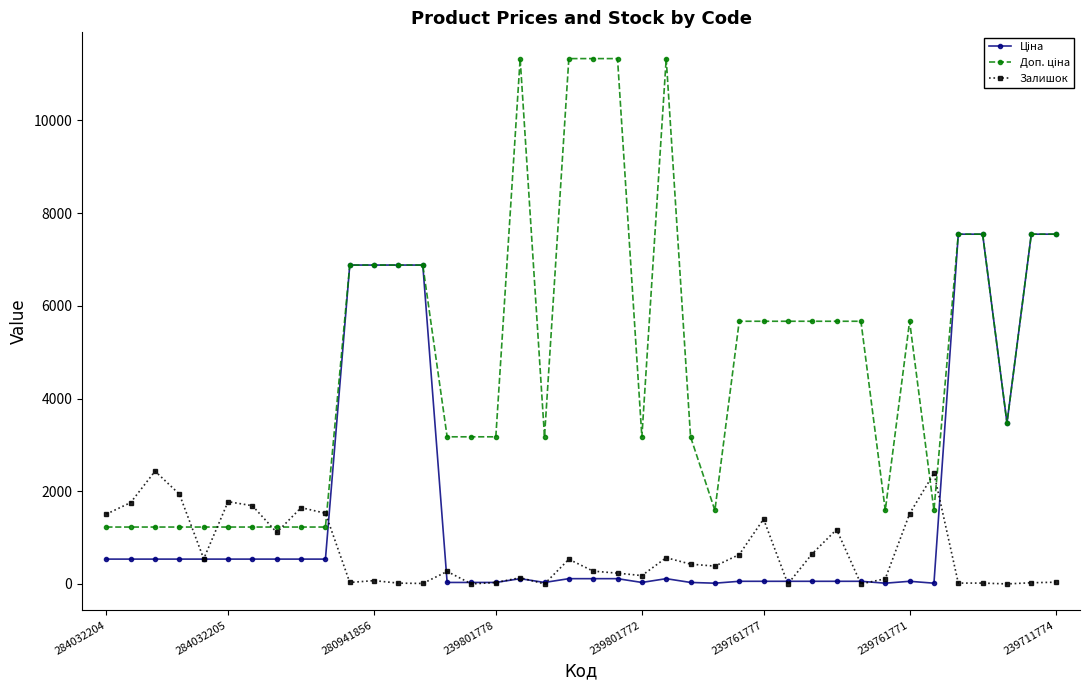

What is the greatest value displayed?

11334.0